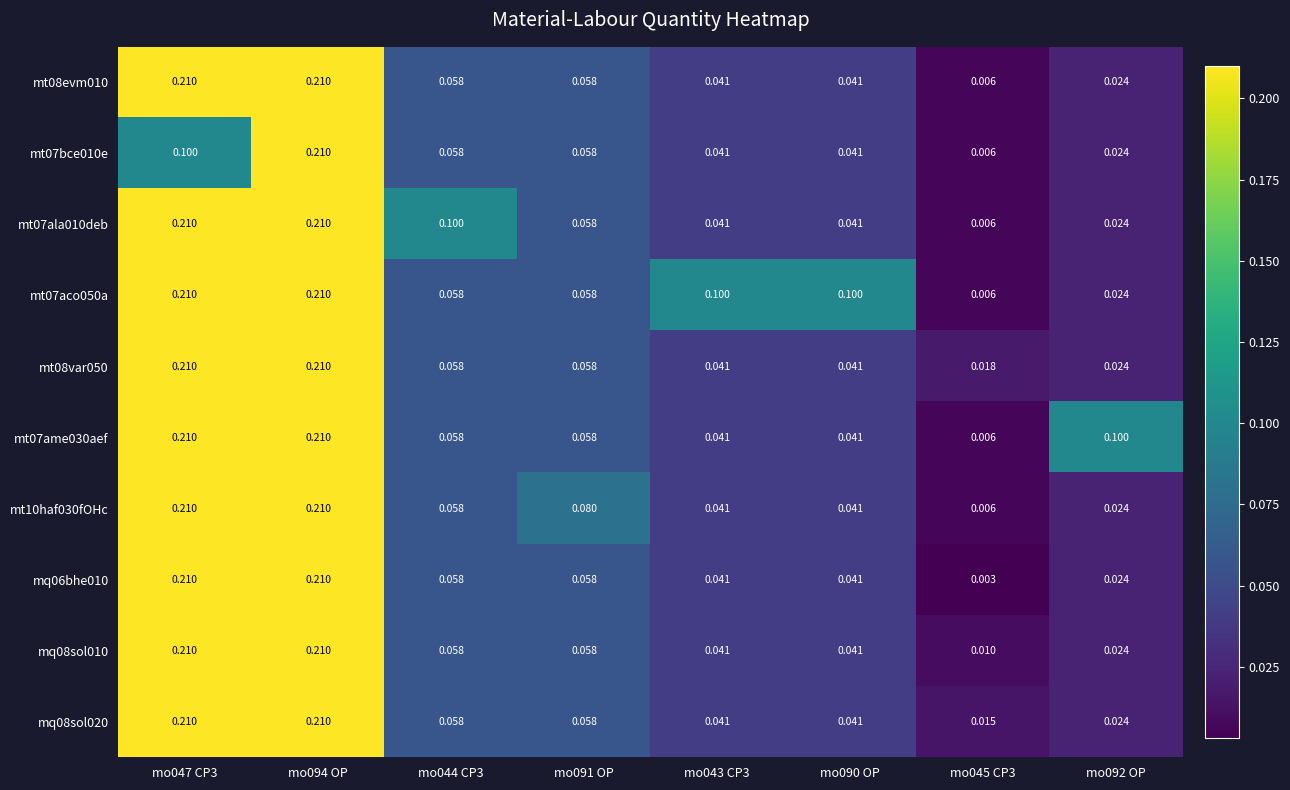

Which series has the largest total across all categories?

mt07aco050a